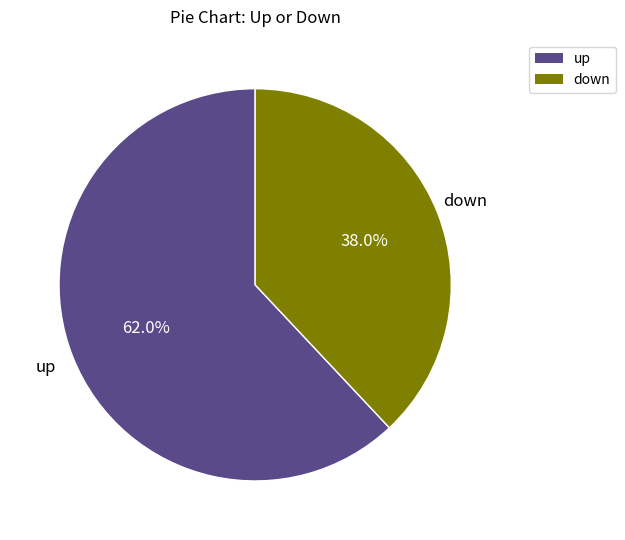

Which category has the biggest portion of the pie?

up